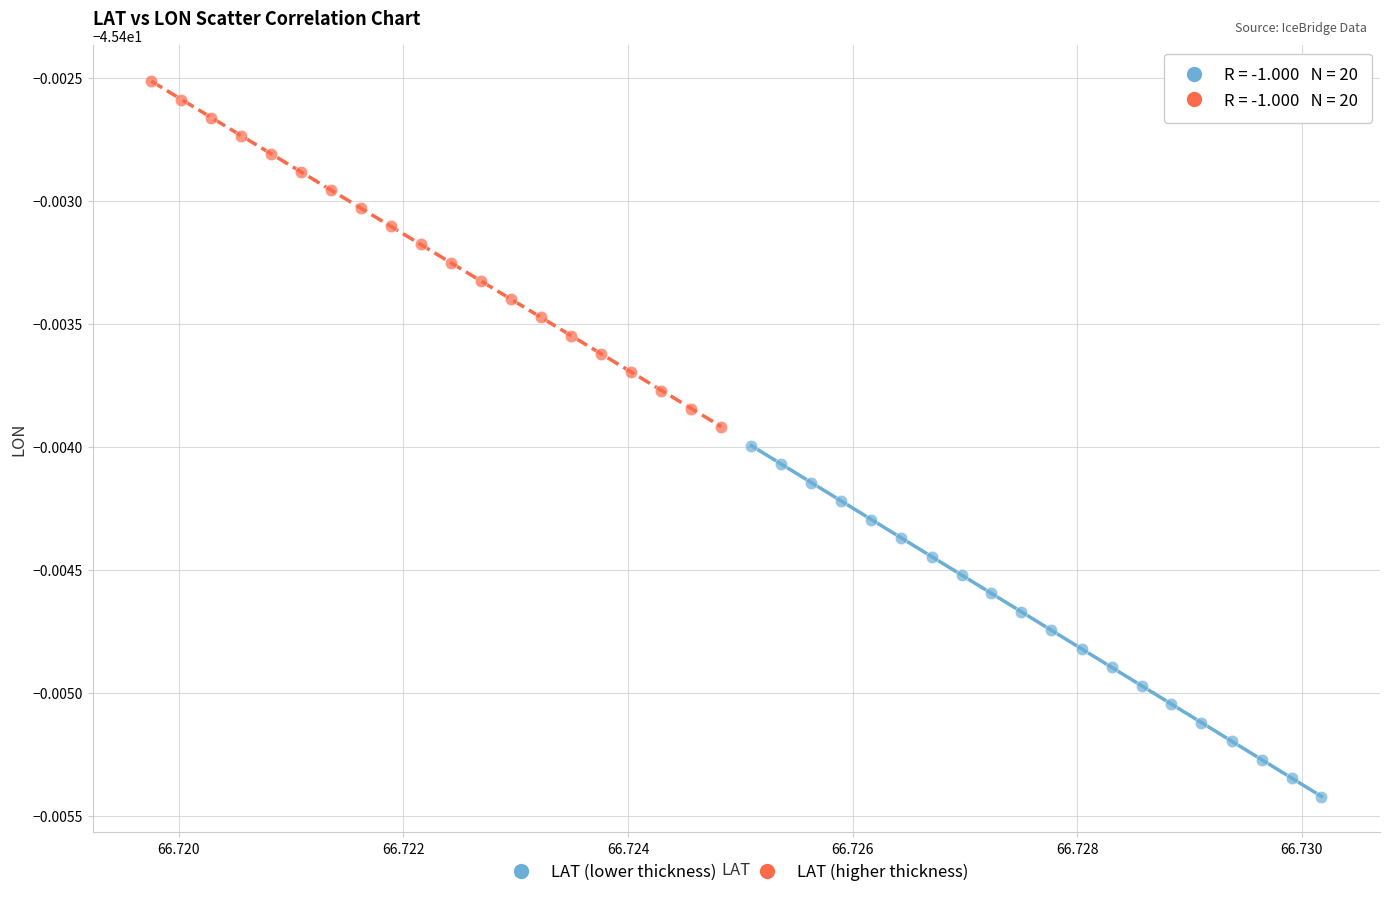

Which series contains the highest Y value?

LAT (higher thickness)